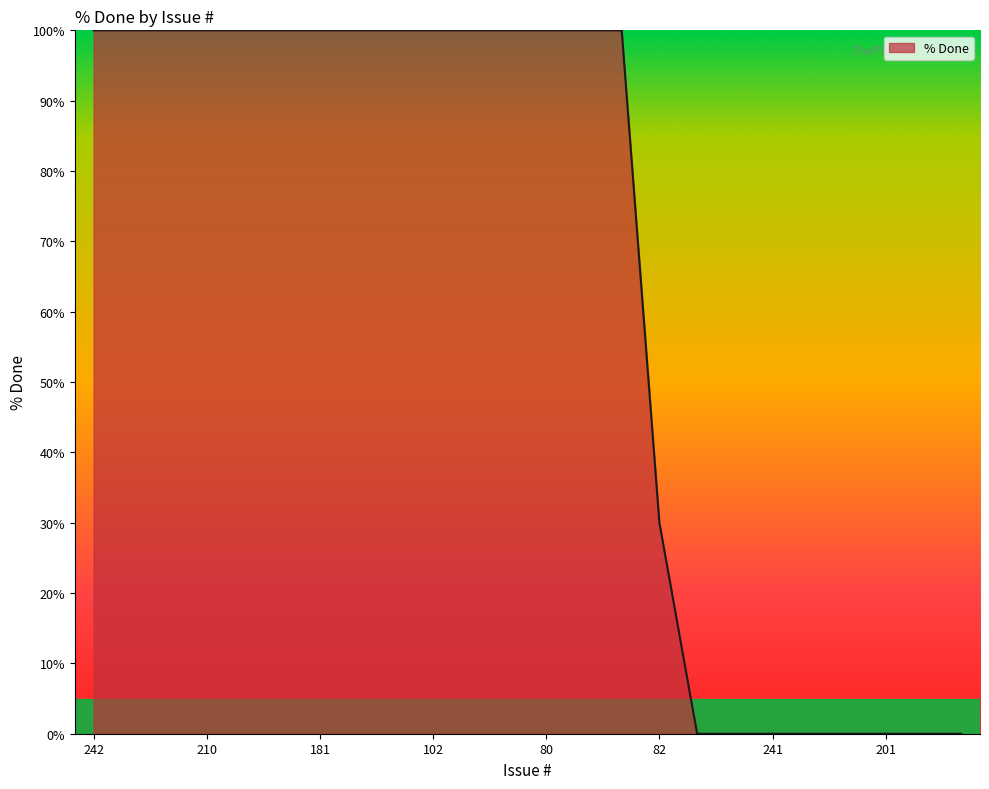

What is the maximum value shown in the chart?

100